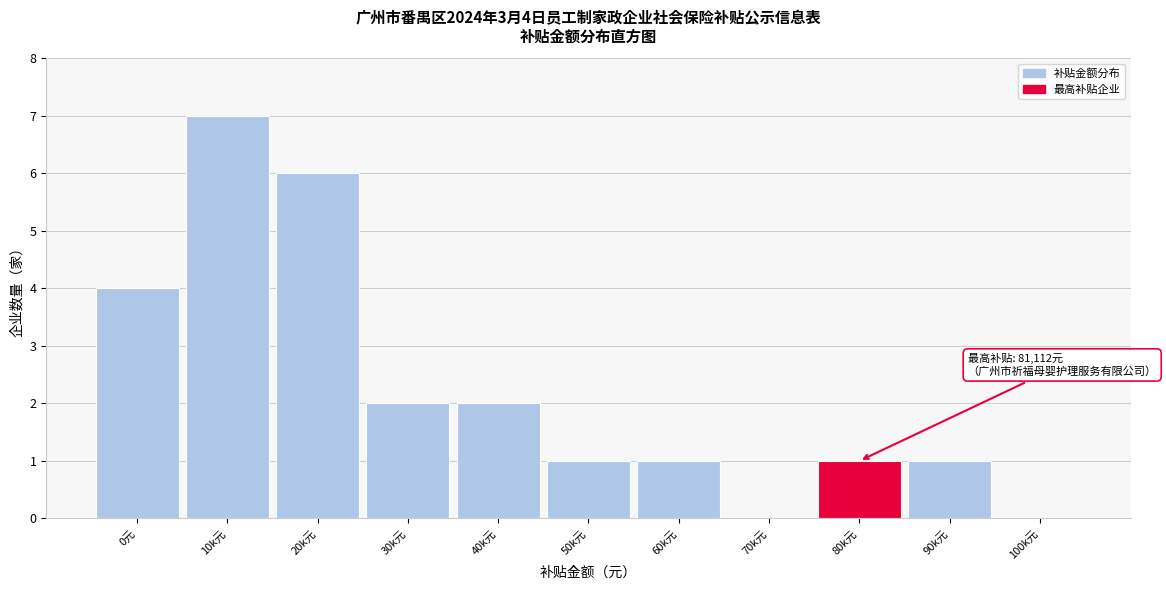

Reading right to left, list all the values displayed in this chart.

100k元=0	90k元=1	80k元=1	70k元=0	60k元=1	50k元=1	40k元=2	30k元=2	20k元=6	10k元=7	0元=4